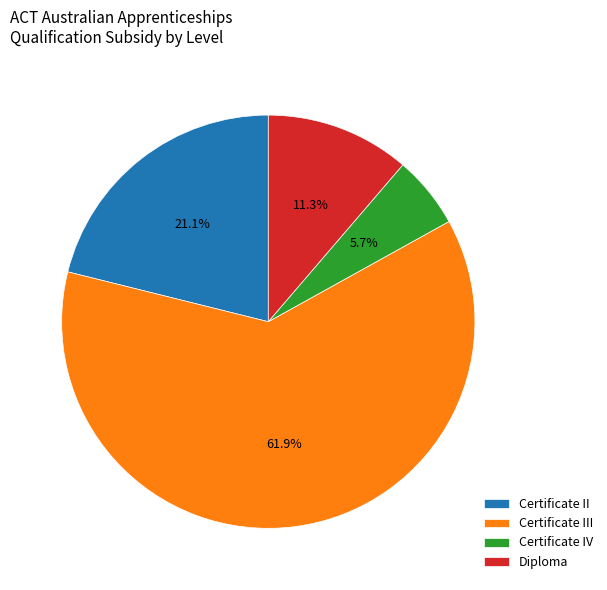

Which category has the smallest portion of the pie?

Certificate IV